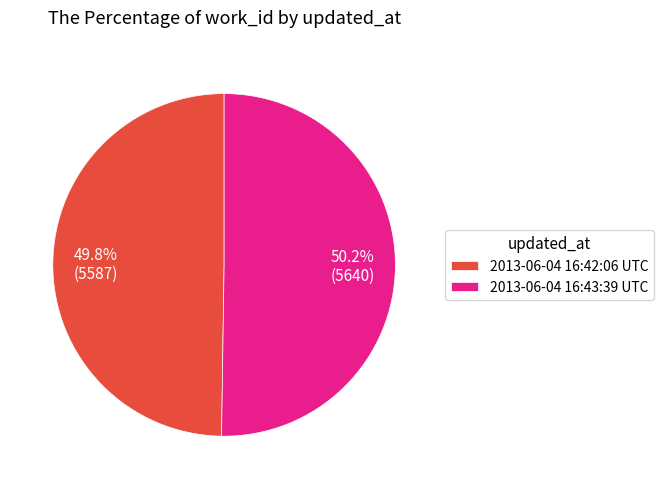

Approximately how many times larger is the value at 2013-06-04 16:42:06 UTC compared to 2013-06-04 16:43:39 UTC?

1.0